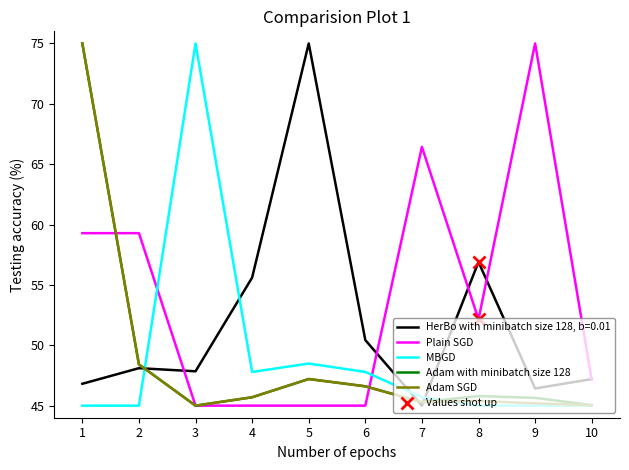

Does the chart display data point markers on the line(s)?

No